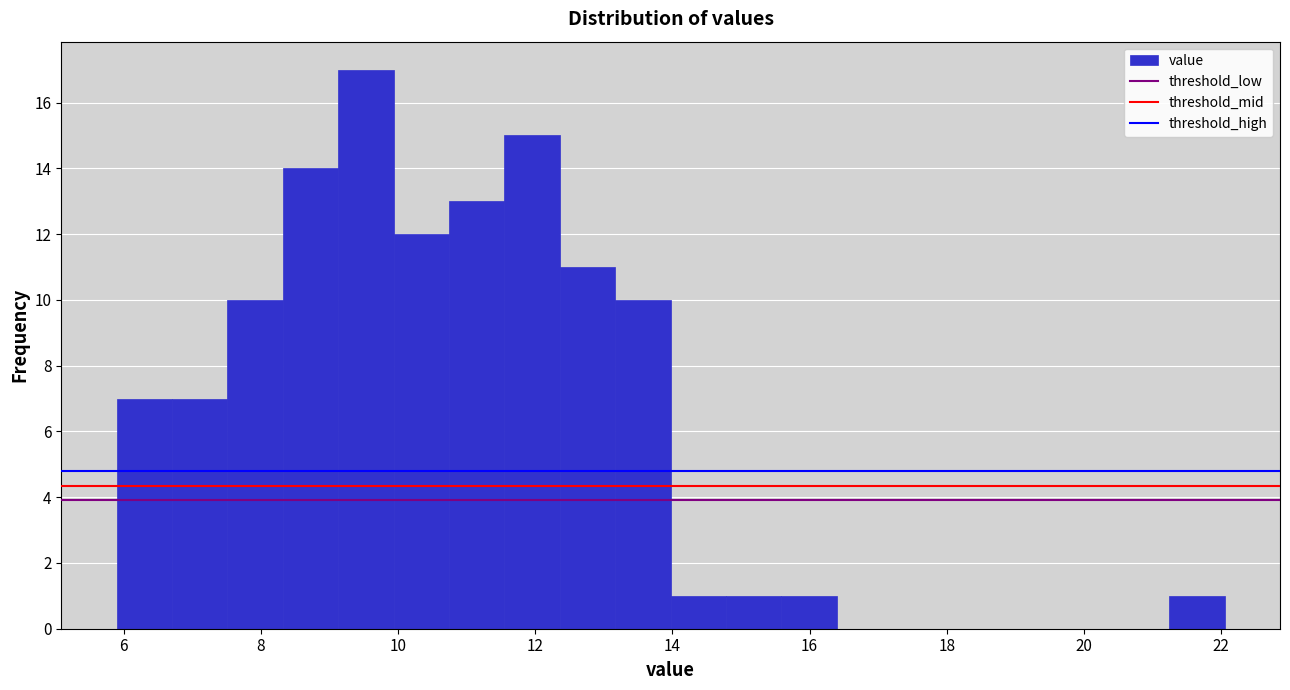

How tall is the bar that spans 13.2 to 14.0 on the x-axis? Neither the bar edges nor the heights are printed on the chart, so give them approximately, as read against the axes.

10